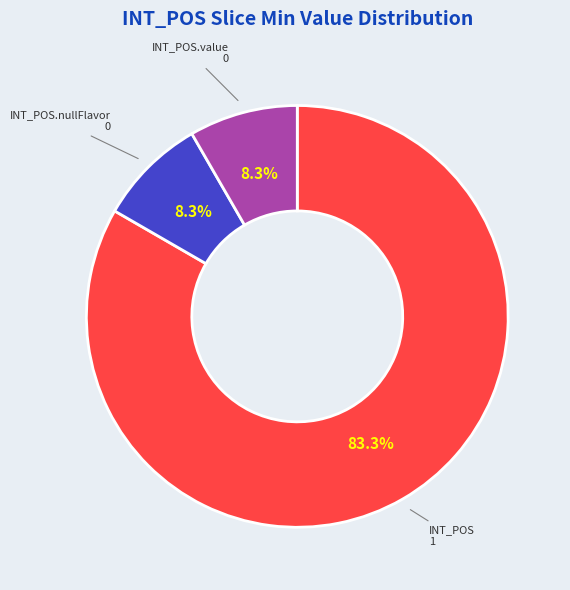

Is there any slice that represents more than half of the pie?

Yes